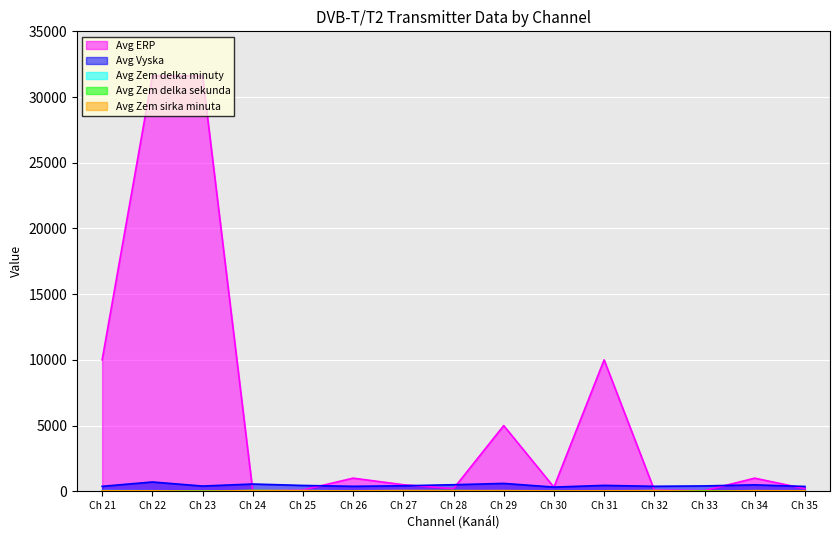

Which series has the largest total across all categories?

Avg ERP